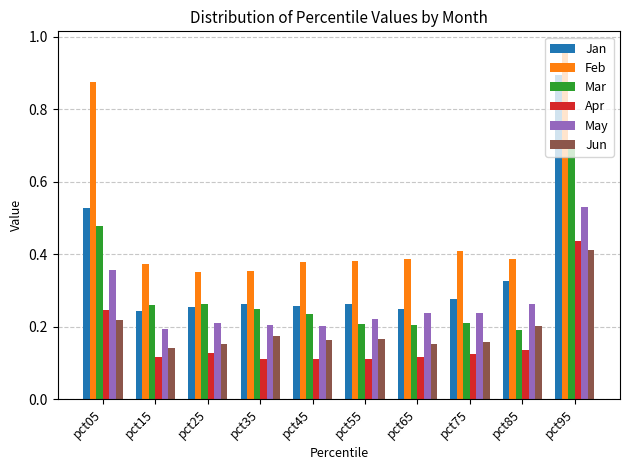

Between pct25 and pct95, which series saw the biggest shift?

Jan